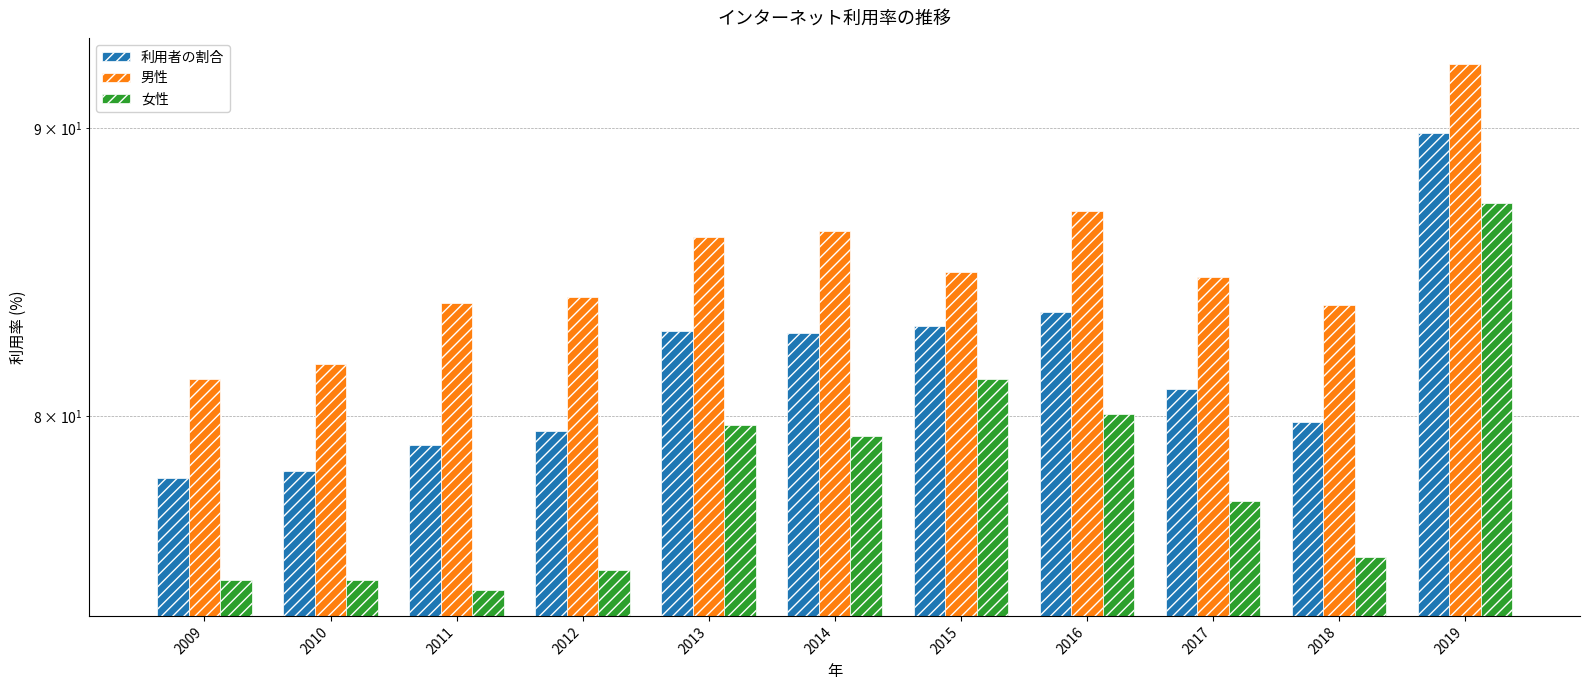

Reading left to right, what are all the values shown in this chart?

利用者の割合: 2009=78.0	2010=78.2	2011=79.1	2012=79.5	2013=82.8	2014=82.8	2015=83.0	2016=83.5	2017=80.9	2018=79.8	2019=89.8
男性: 2009=81.2	2010=81.7	2011=83.8	2012=84.0	2013=86.1	2014=86.3	2015=84.9	2016=87.0	2017=84.7	2018=83.7	2019=92.4
女性: 2009=74.8	2010=74.8	2011=74.5	2012=75.1	2013=79.7	2014=79.4	2015=81.2	2016=80.1	2017=77.3	2018=75.5	2019=87.3